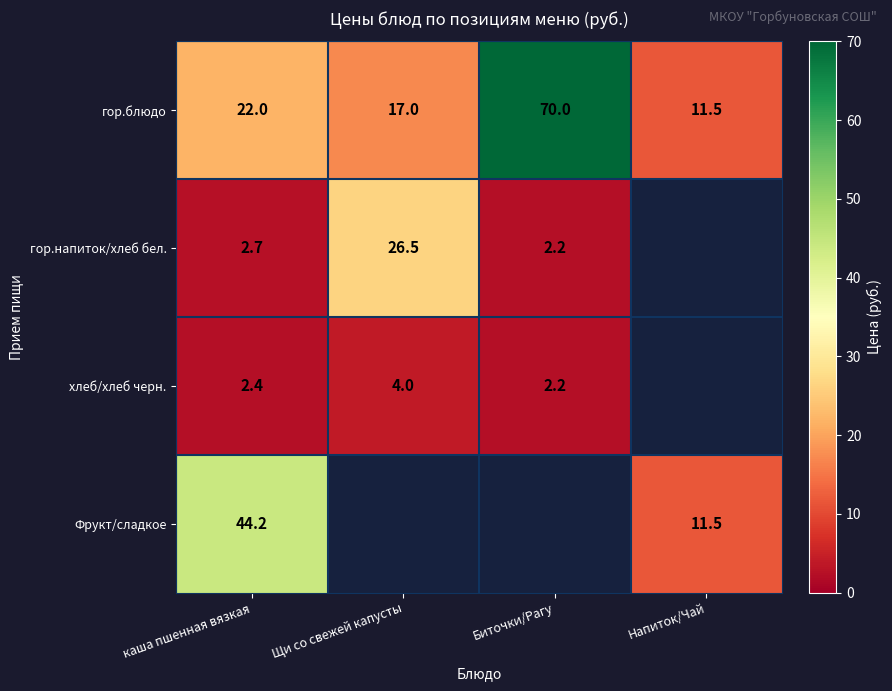

How many data points in гор.блюдо are less than 22?

2